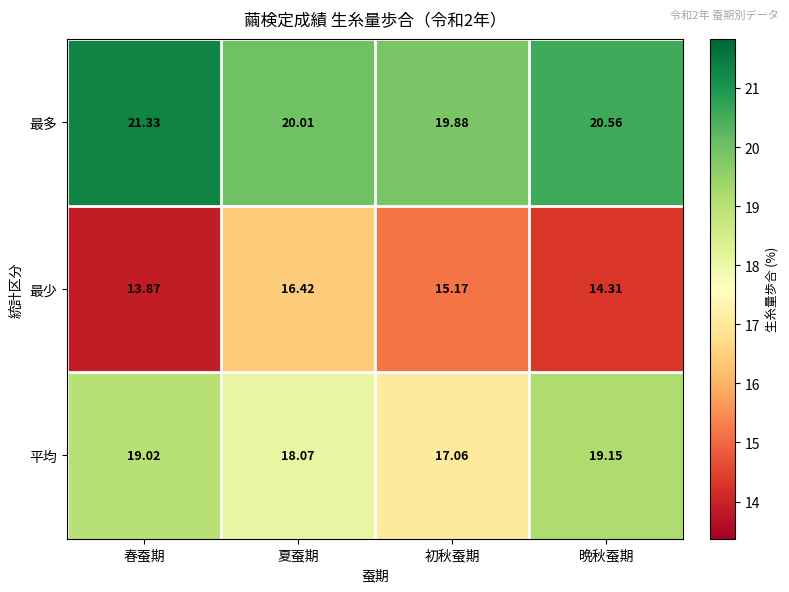

Rank the categories by 最少 value from lowest to highest.

春蚕期, 晩秋蚕期, 初秋蚕期, 夏蚕期